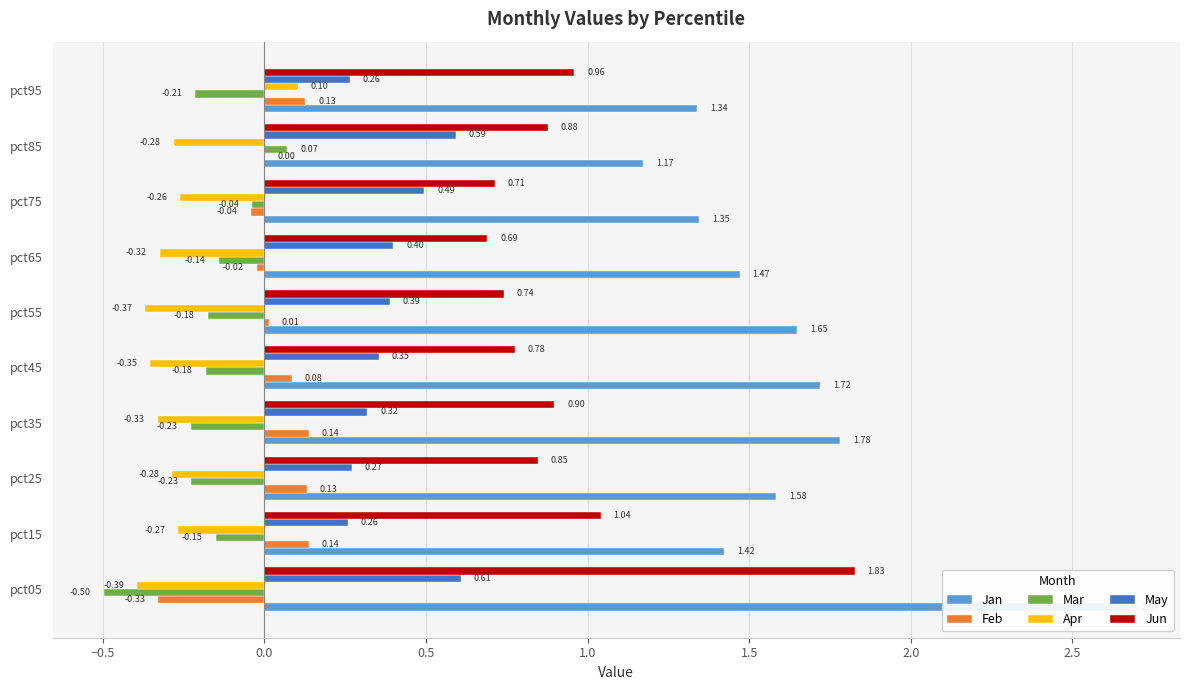

Which has a higher value, pct25 or pct55?

pct55